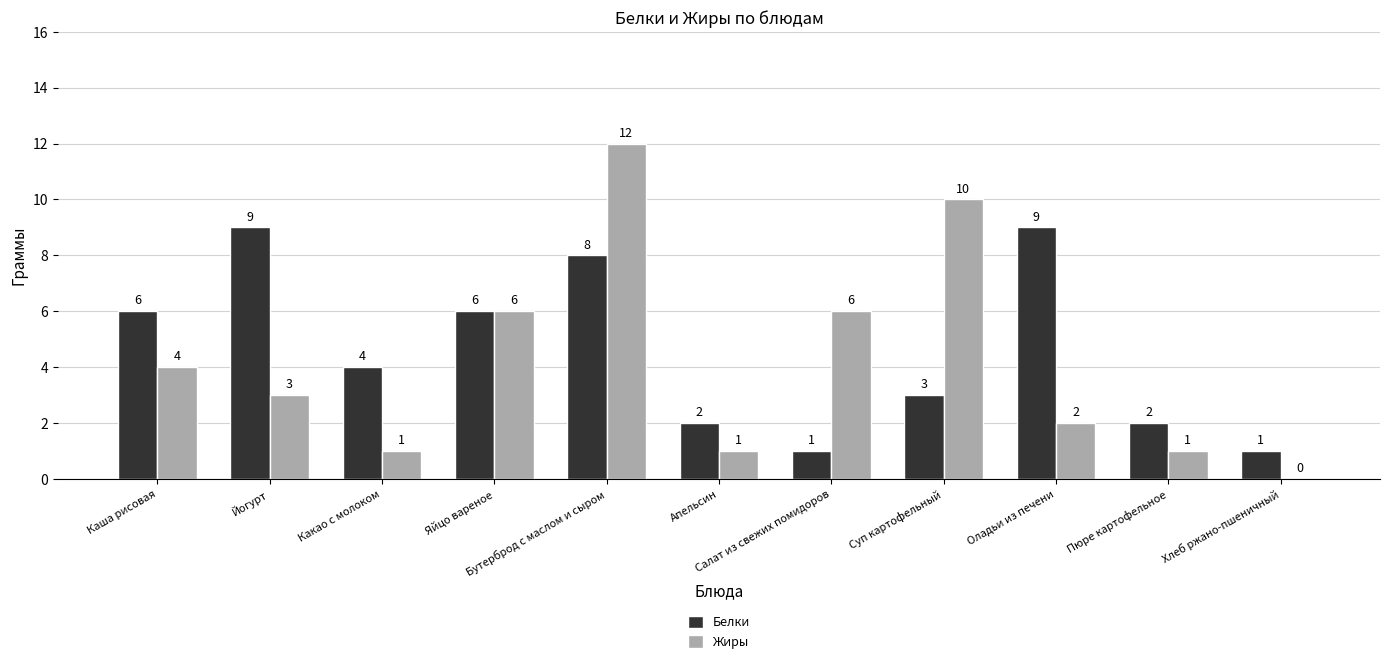

Reading left to right, what are all the values shown in this chart?

Белки: Каша рисовая=6	Йогурт=9	Какао с молоком=4	Яйцо вареное=6	Бутерброд с маслом и сыром=8	Апельсин=2	Салат из свежих помидоров=1	Суп картофельный=3	Оладьи из печени=9	Пюре картофельное=2	Хлеб ржано-пшеничный=1
Жиры: Каша рисовая=4	Йогурт=3	Какао с молоком=1	Яйцо вареное=6	Бутерброд с маслом и сыром=12	Апельсин=1	Салат из свежих помидоров=6	Суп картофельный=10	Оладьи из печени=2	Пюре картофельное=1	Хлеб ржано-пшеничный=0